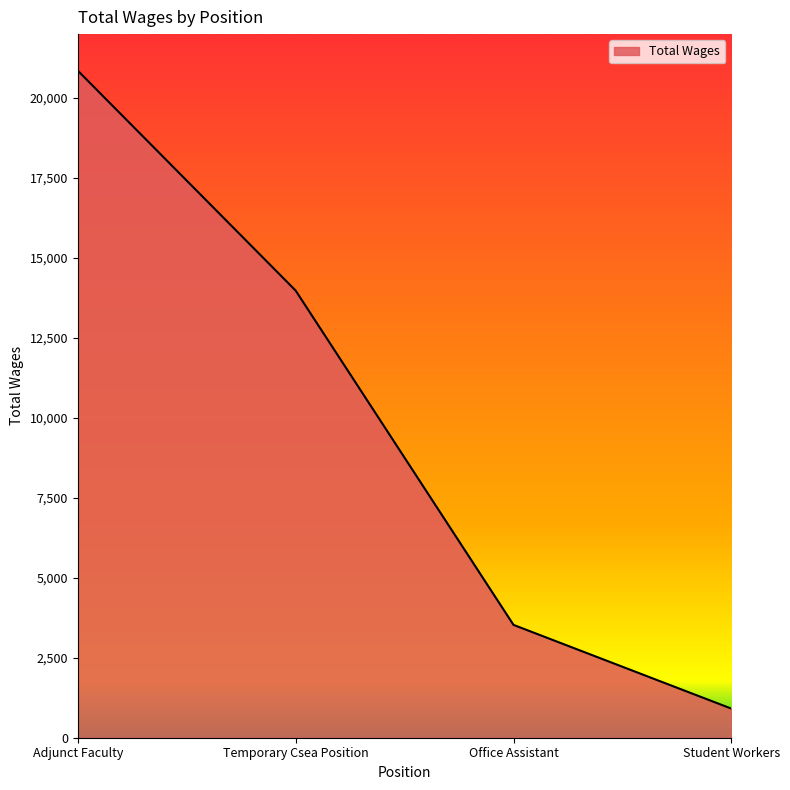

What is the maximum value shown in the chart?

20858